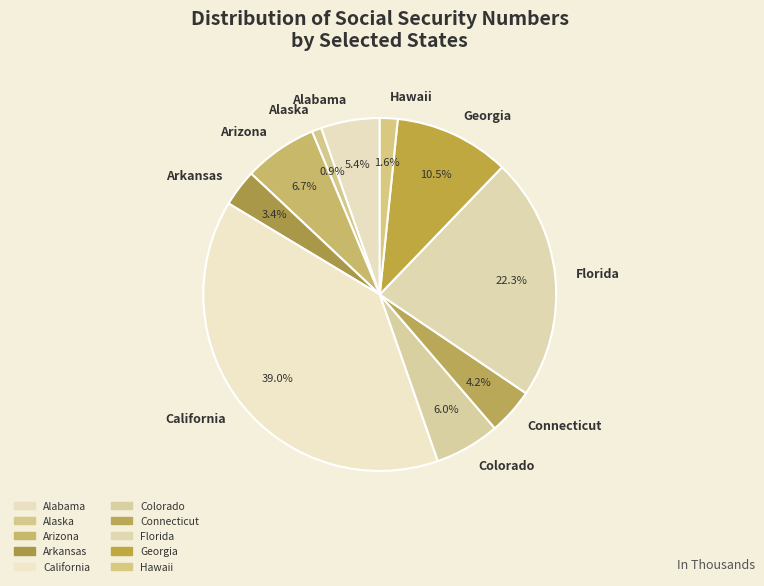

Between Connecticut and Georgia, which is larger?

Georgia